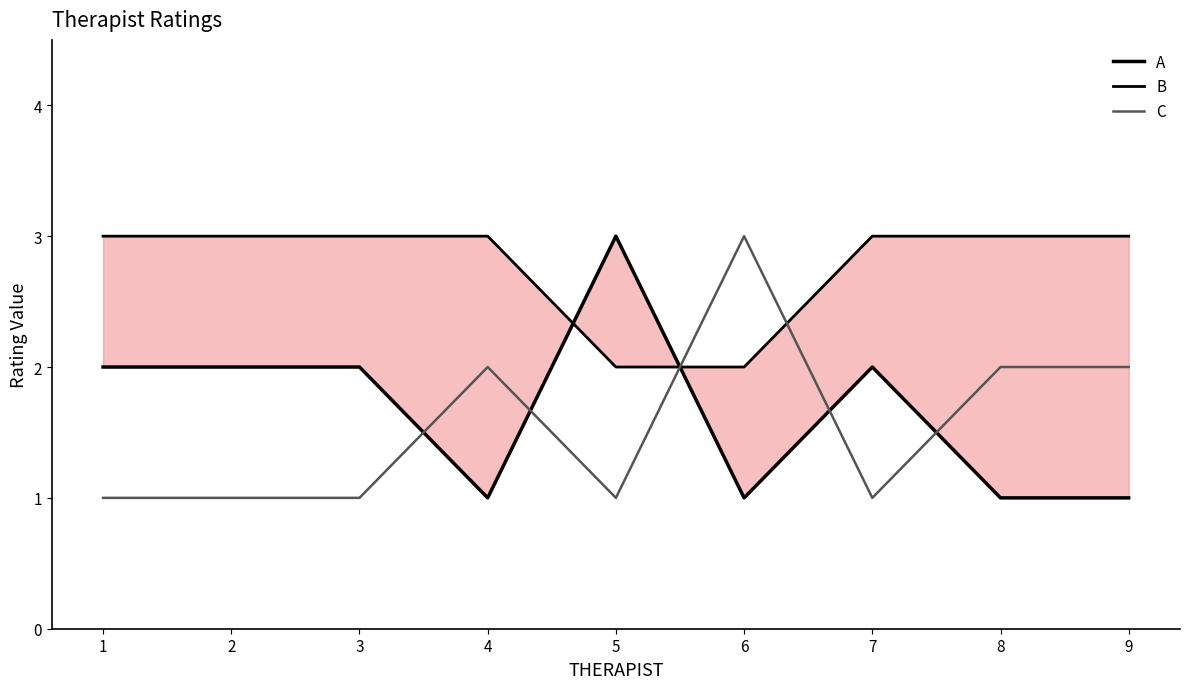

What is the sum of the C values at 6 and 7?

4